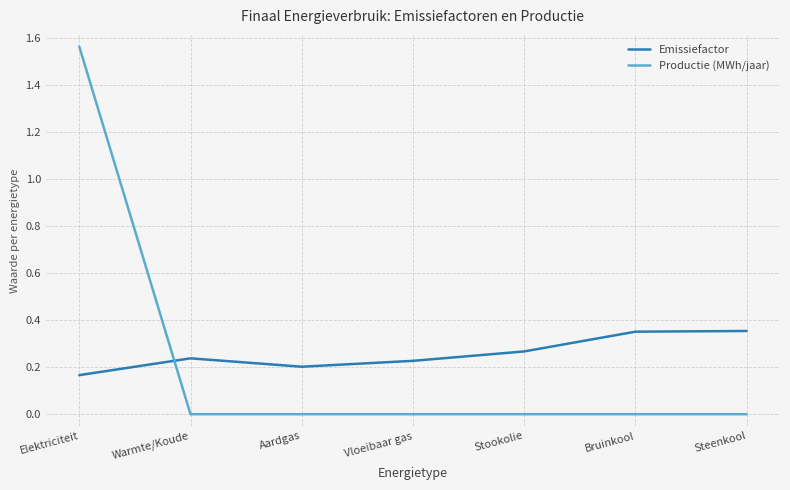

Where do Emissiefactor and Productie (MWh/jaar) first cross each other?

Elektriciteit and Warmte/Koude